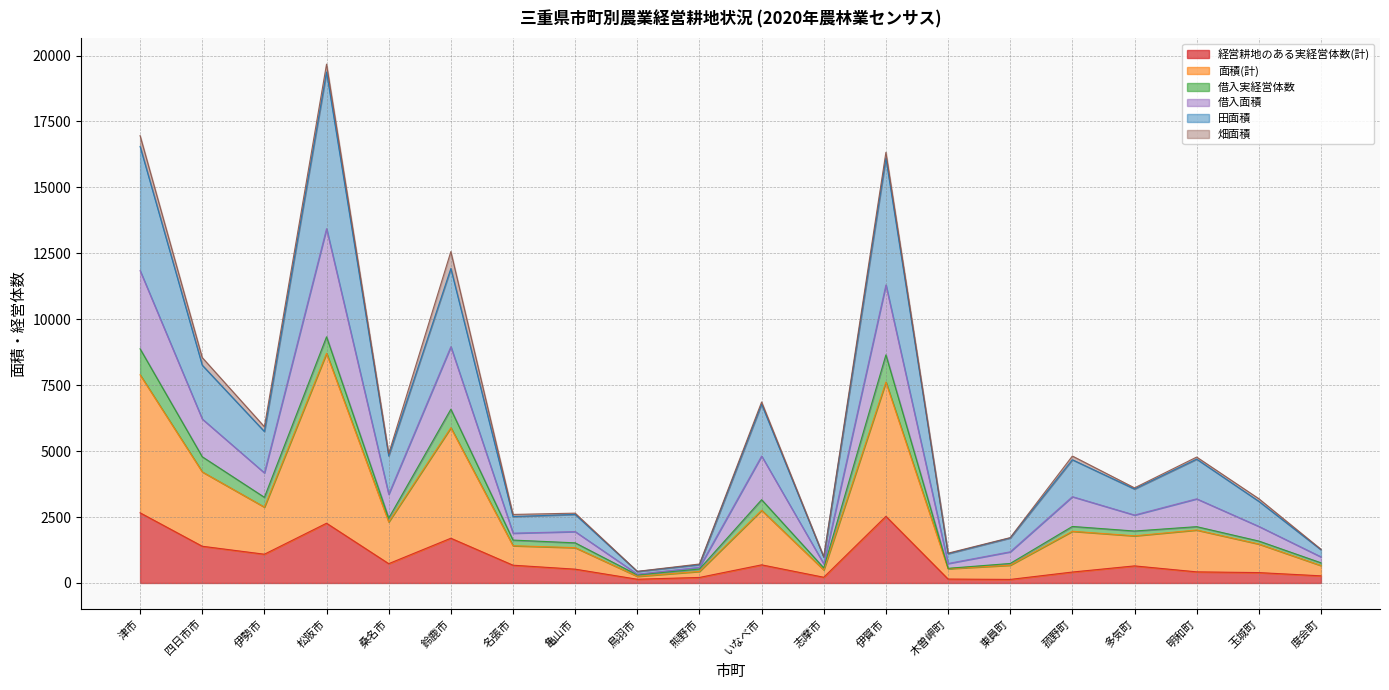

What is the value of the 借入面積 point at the 12th from the left?

978